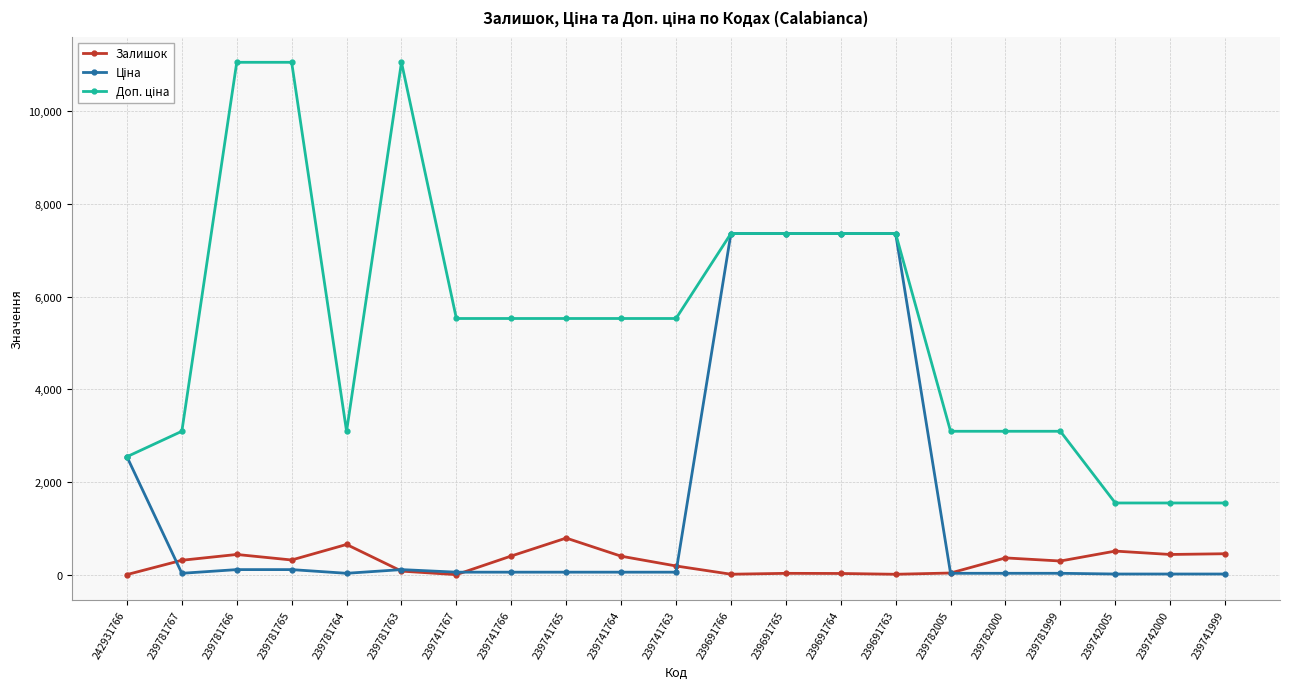

True or false: Залишок has more than 2 interior local peaks.

True